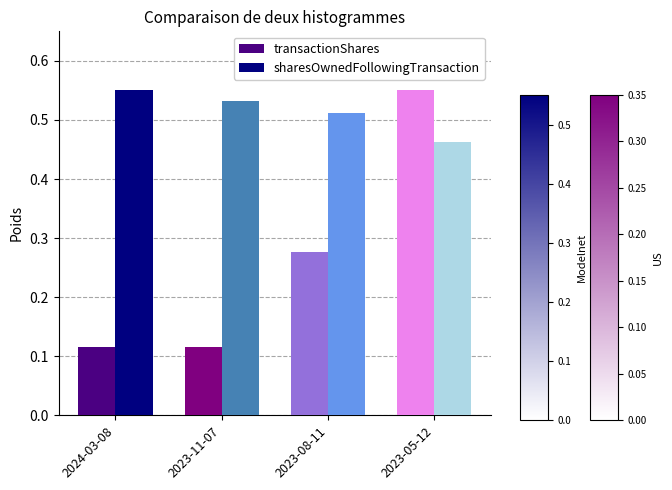

Is it true that sharesOwnedFollowingTransaction equals 0.1 at 2023-05-12?

False